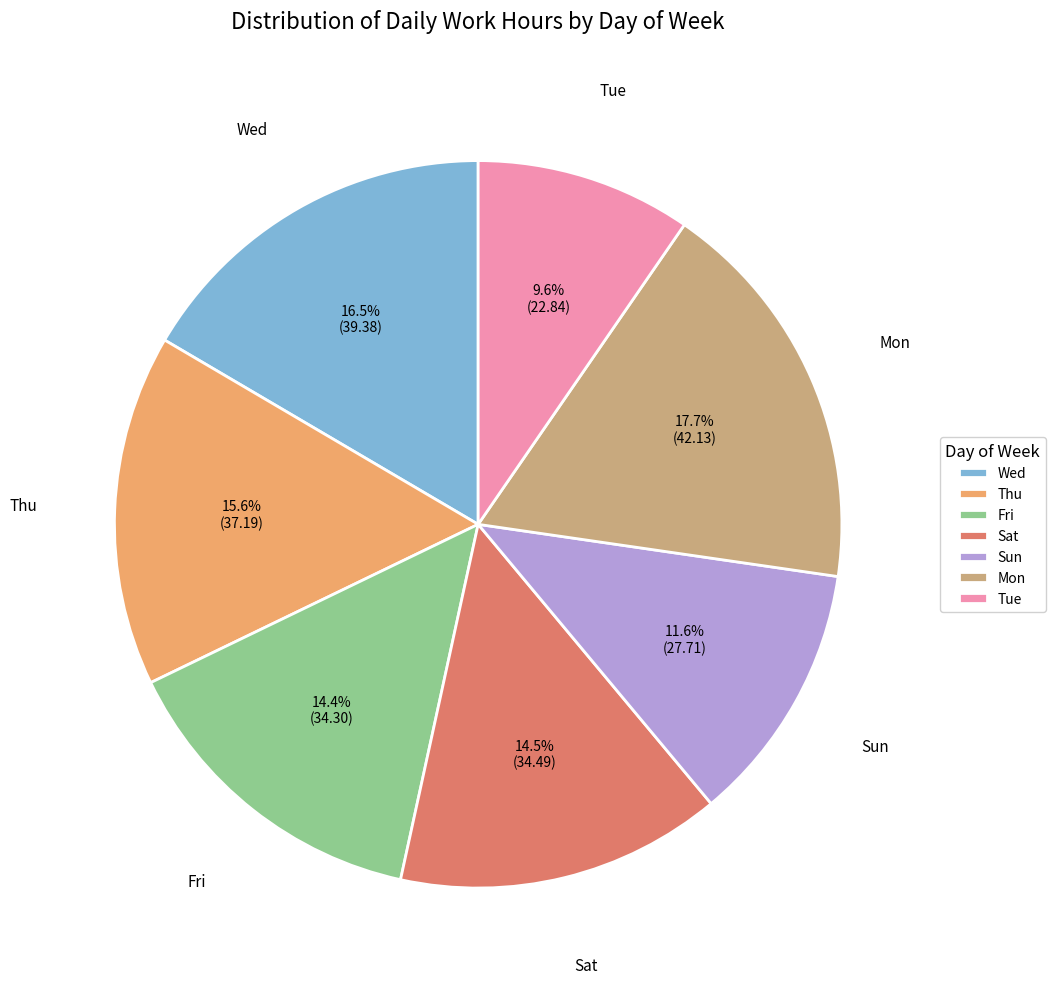

Count the number of slices in the pie.

7